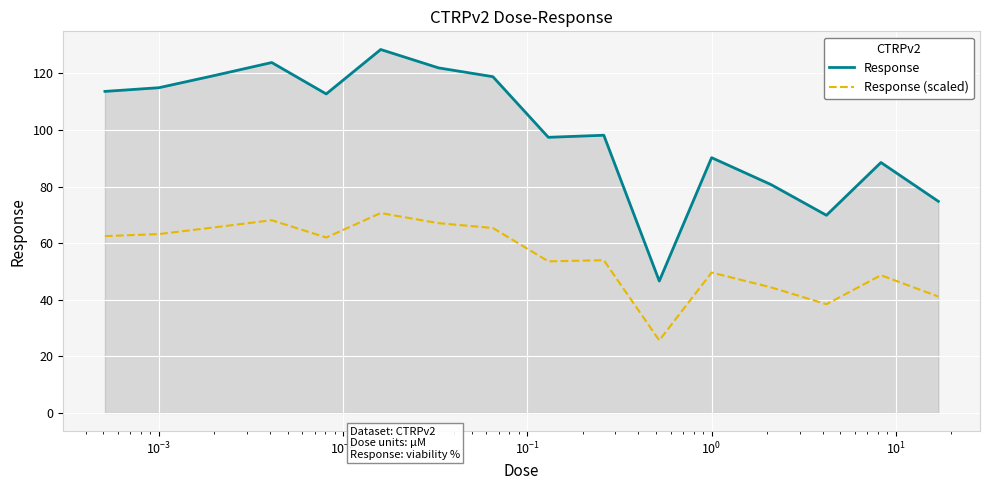

Rank the series by their average value, from lowest to highest.

Response (scaled), Response